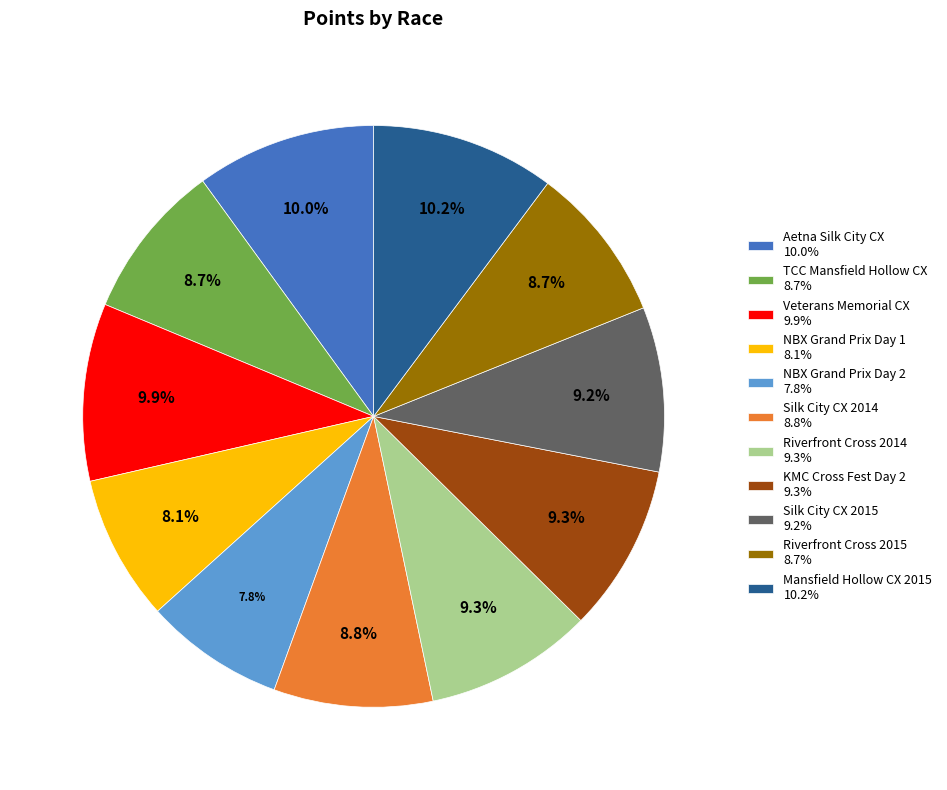

To the nearest percent, what is the combined percentage of Mansfield Hollow CX 2015 and Riverfront Cross 2015?

19%